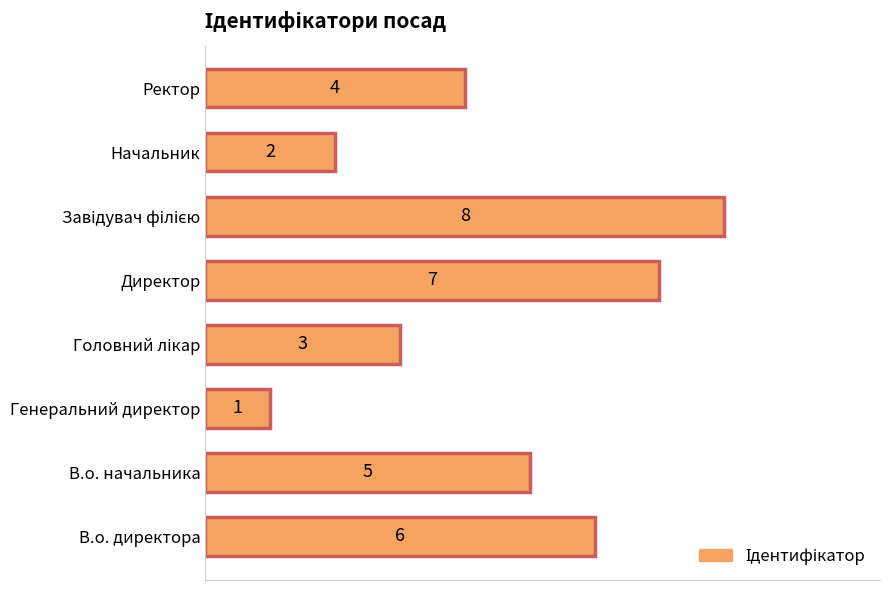

True or false: the data shows 2 at Начальник.

True